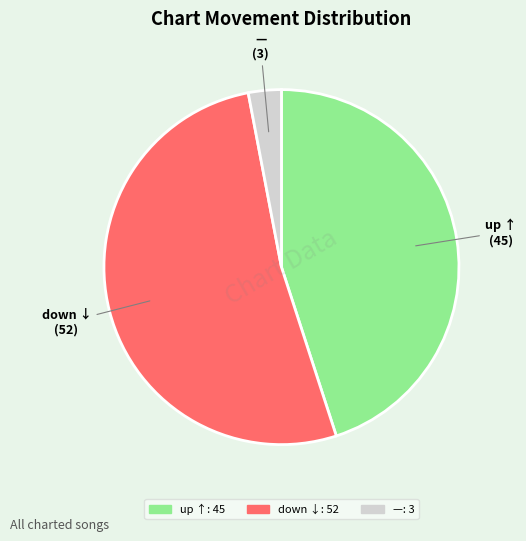

Is there a majority slice in this chart?

Yes